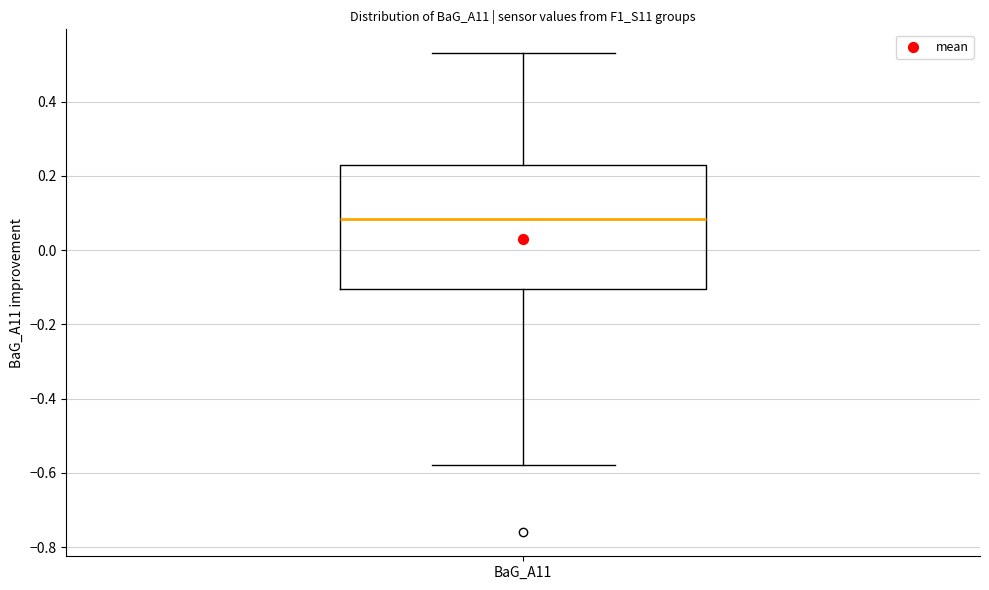

Where does the upper whisker of the box for BaG_A11 end on the y-axis? The values are not printed on the chart, so give them approximately, as read against the axis.

0.54